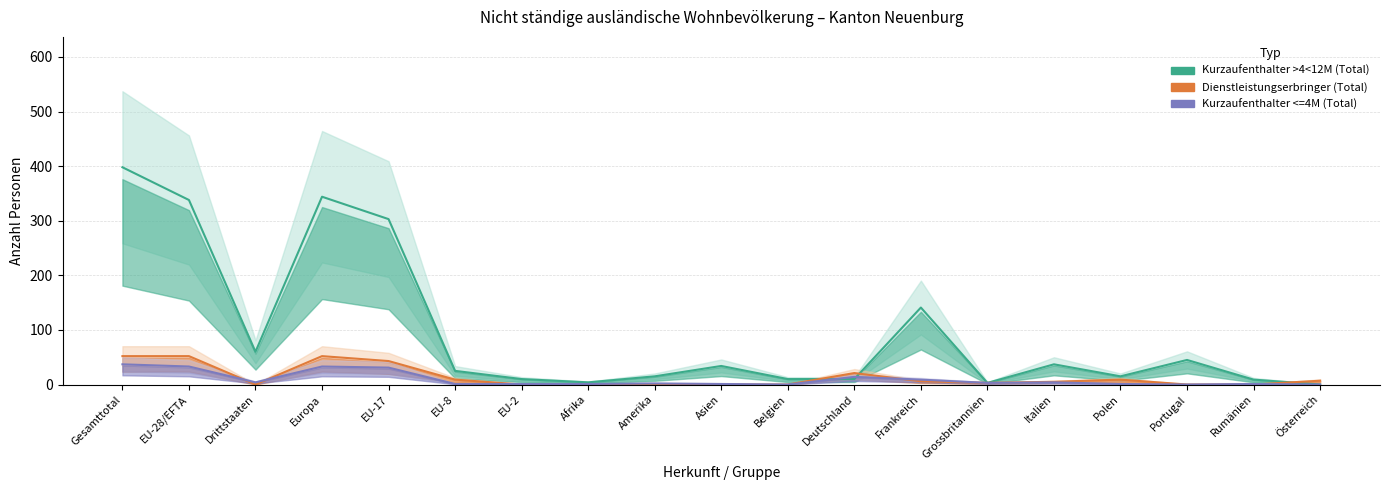

How many lines are shown in the chart?

3